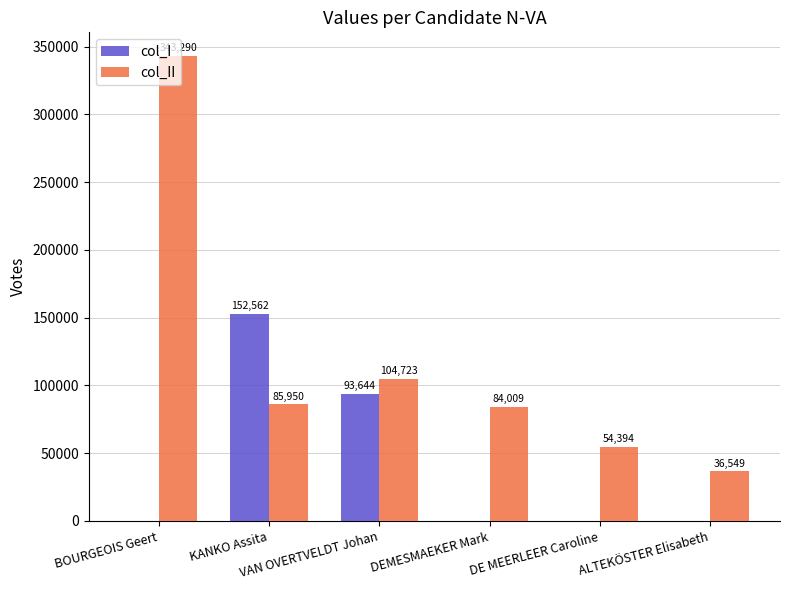

How many col_I values are between 0 and 93644?

5